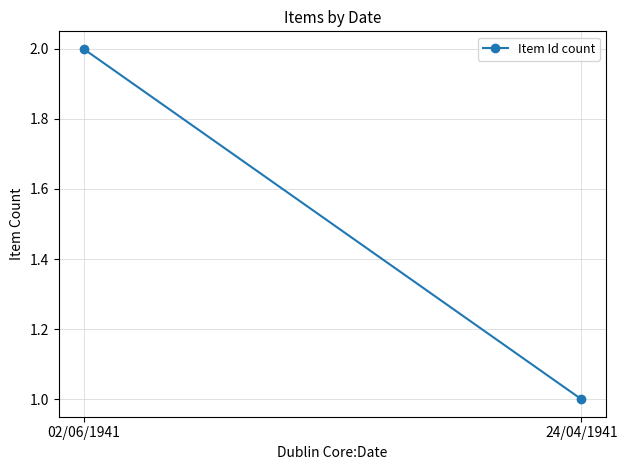

Which label corresponds to the largest value in the chart?

02/06/1941